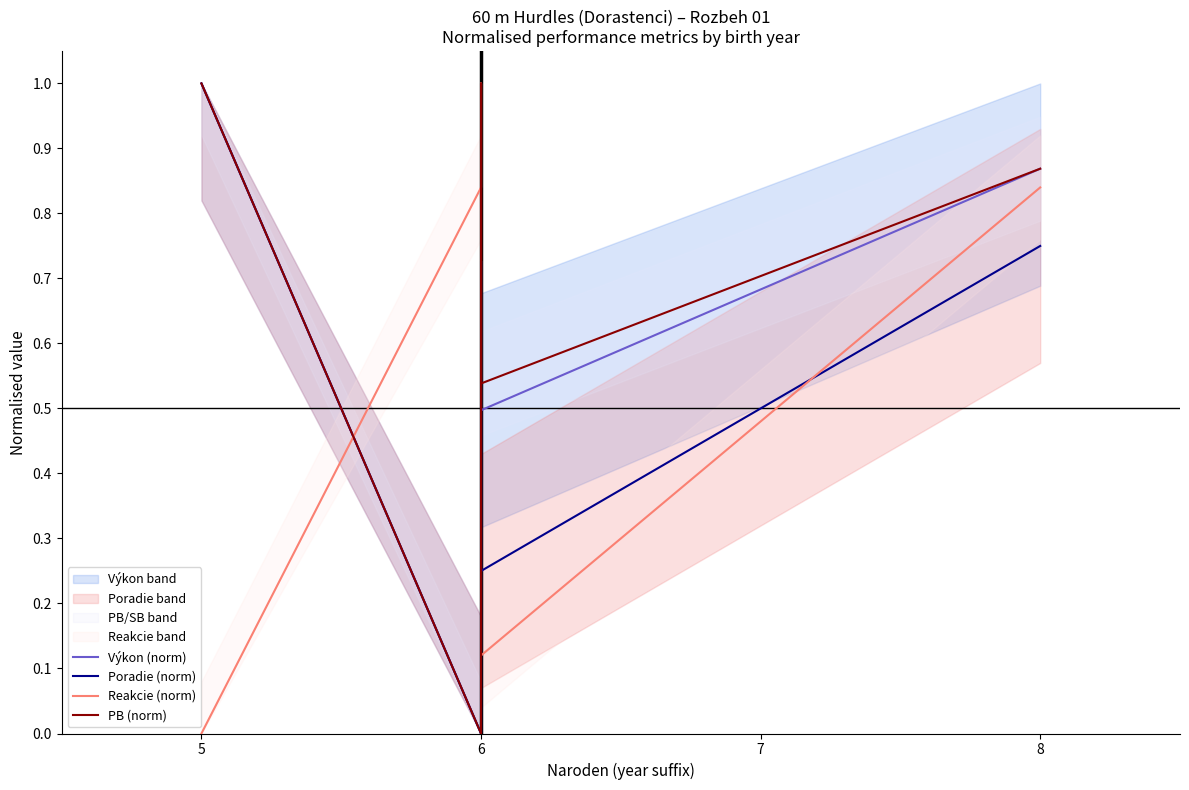

At which label does Výkon (norm) reach its minimum?

6